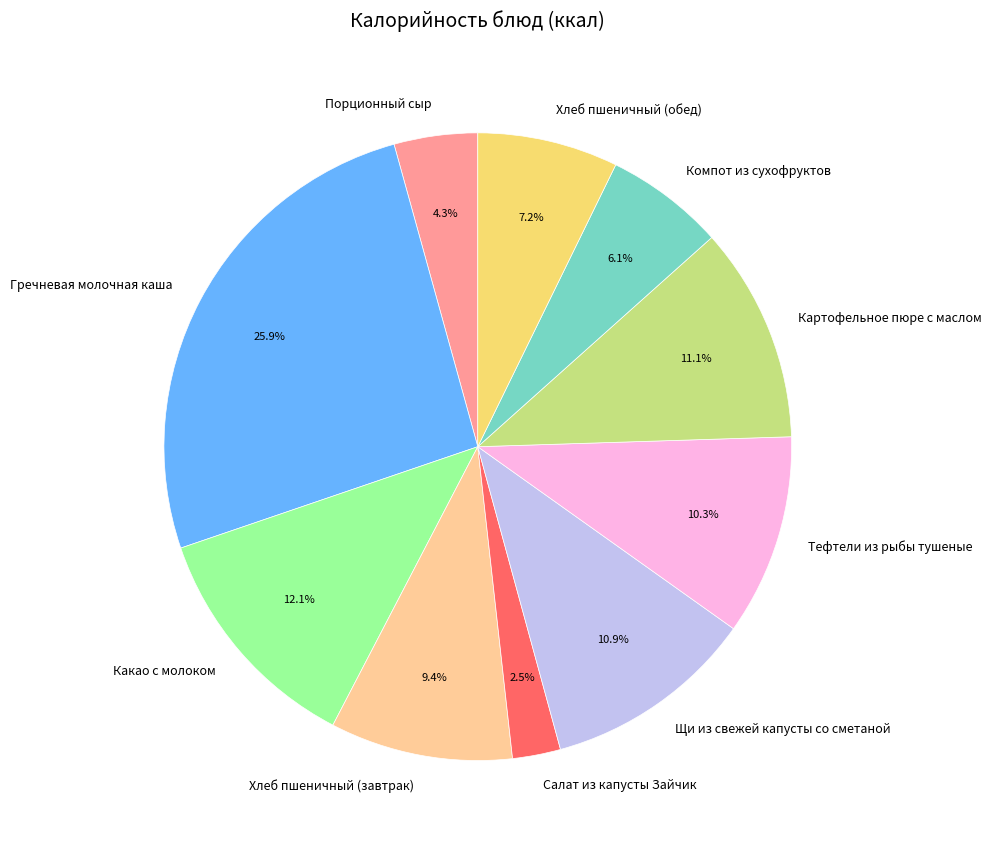

What percentage is the Хлеб пшеничный (завтрак) slice, to the nearest percent?

9%